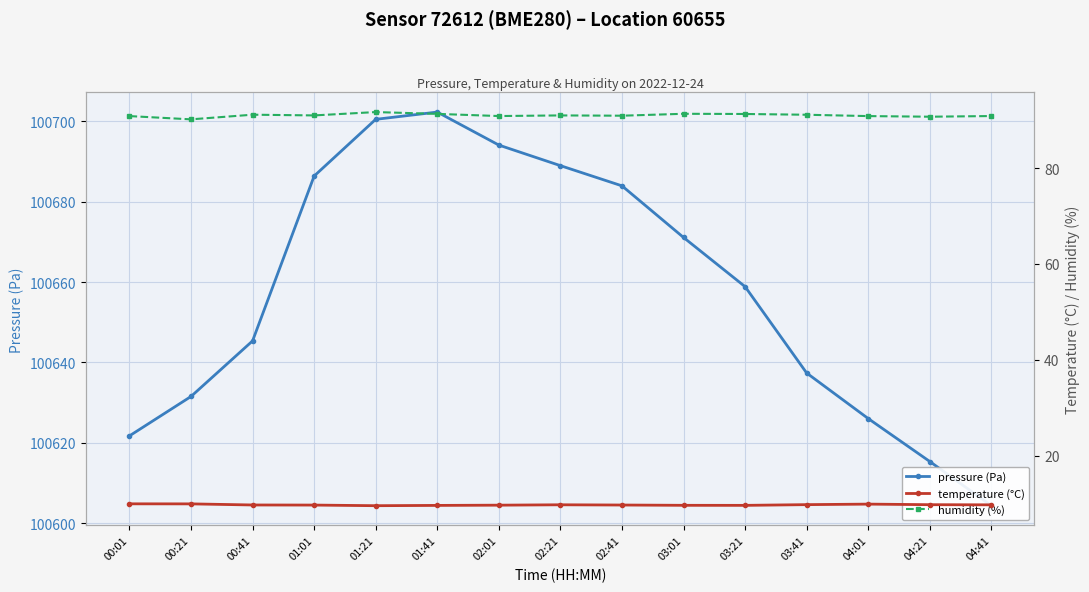

At which category does pressure (Pa) reach its first local peak?

01:41